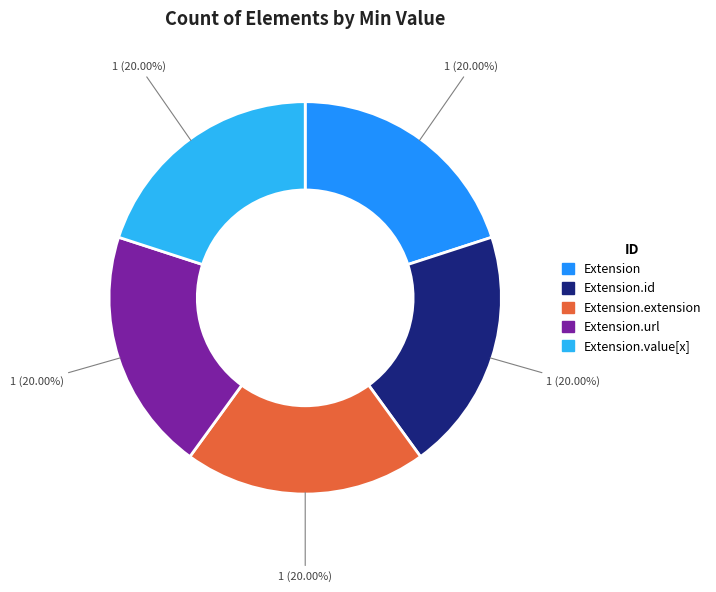

To the nearest percent, what is the difference between the largest and smallest slice percentages?

0%